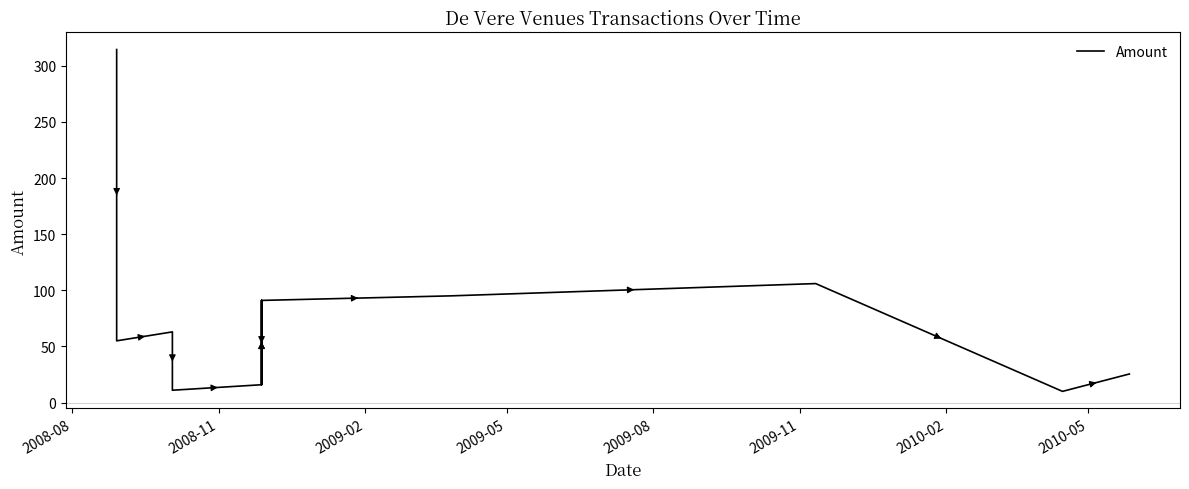

What is the sum of all values?

1009.9